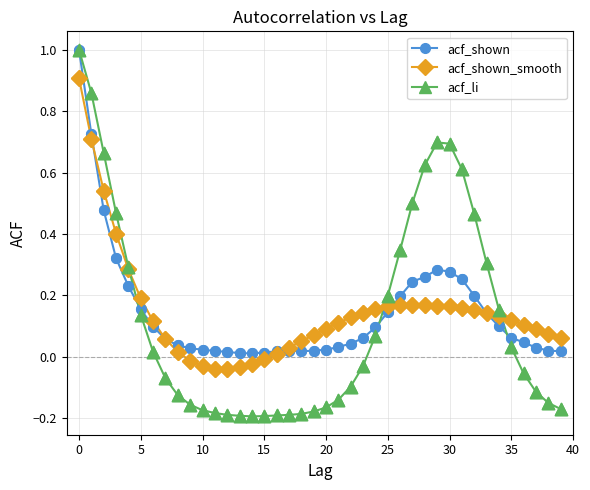

What is the maximum value for acf_li?

1.0